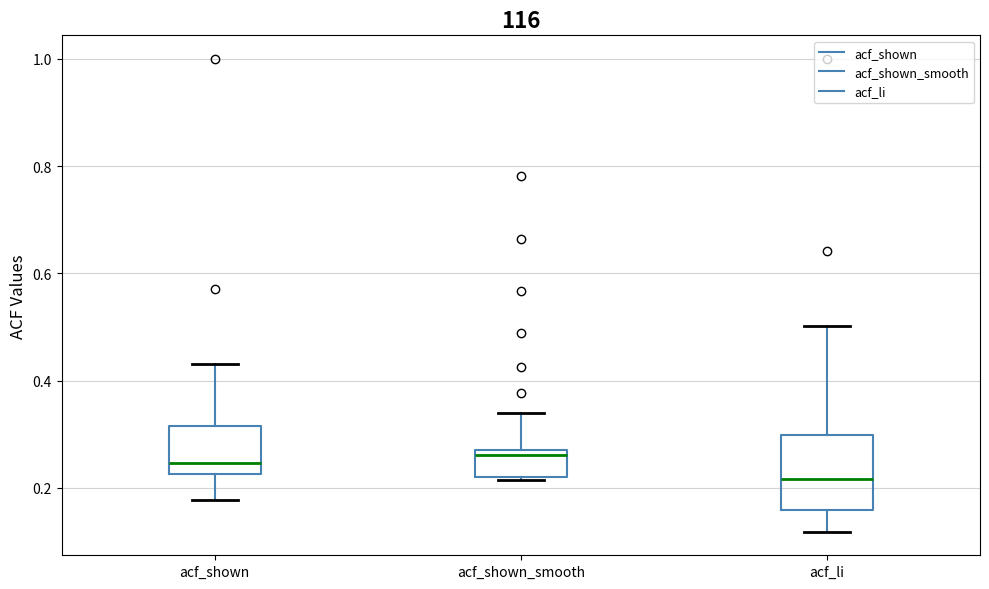

Reading left to right, read every box against the y-axis: the position of its median line, the range the box covers, and the ends of its whiskers. The values are not printed on the chart, so give them approximately, as read against the axis.

acf_shown: median 0.24, box 0.22 to 0.32, whiskers 0.18 to 0.44
acf_shown_smooth: median 0.26, box 0.22 to 0.28, whiskers 0.22 to 0.34
acf_li: median 0.22, box 0.16 to 0.30, whiskers 0.12 to 0.50